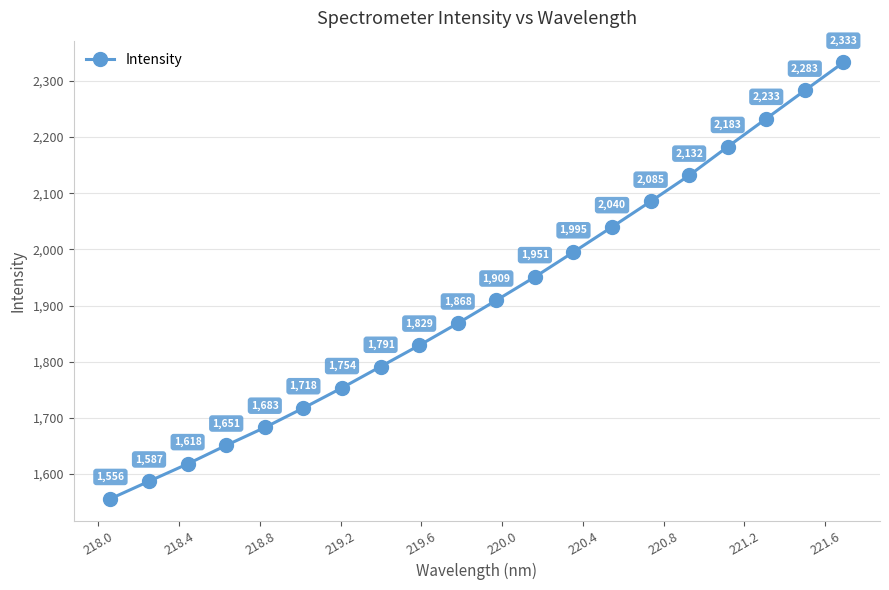

What is the value of the 8th point from the left?

1791.4